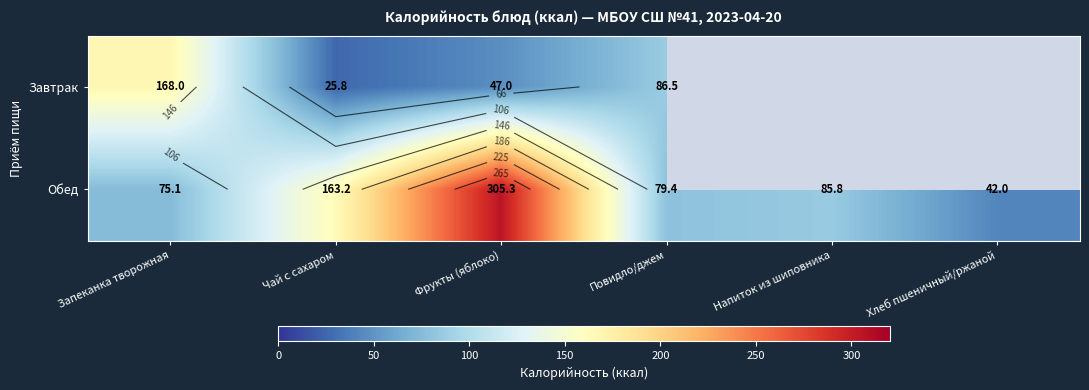

List the series in order of their overall mean, lowest first.

Завтрак, Обед